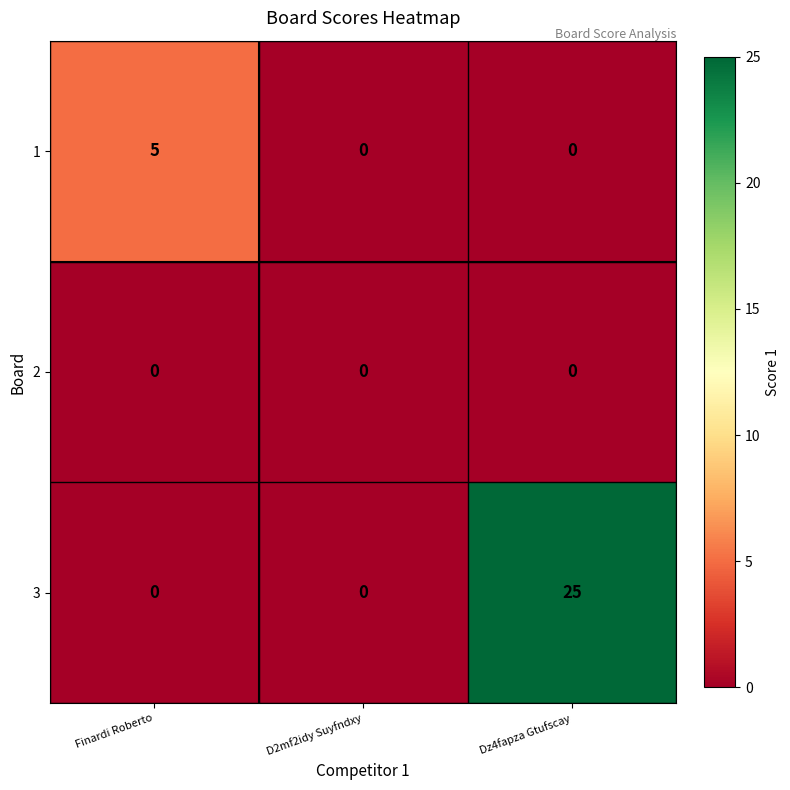

Which series changed the most between Finardi Roberto and Dz4fapza Gtufscay?

3